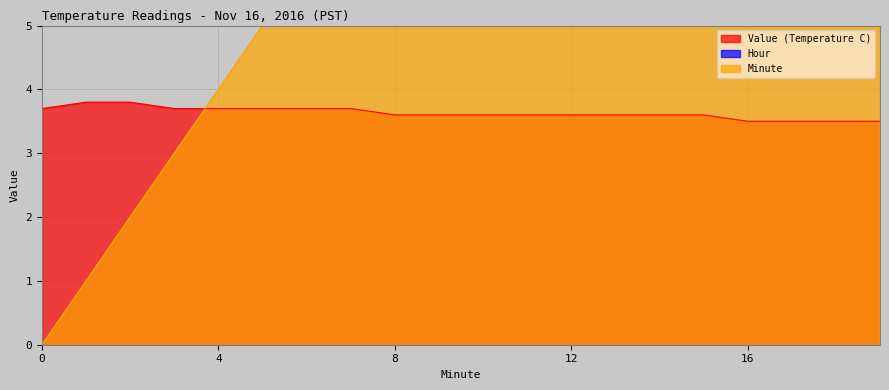

What is the difference between the second highest and second lowest values in the Value (Temperature C) series?

0.3